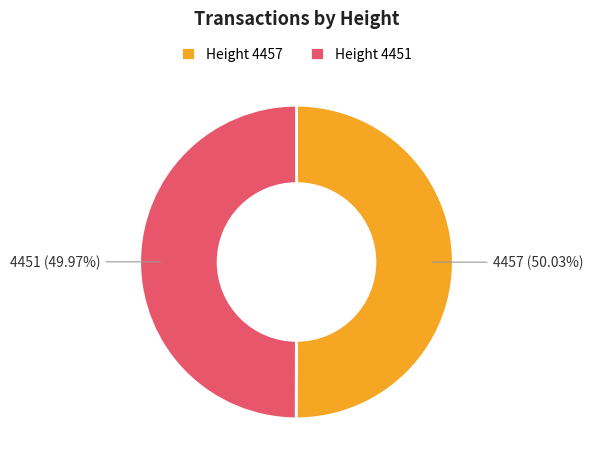

Count the number of slices in the pie.

2